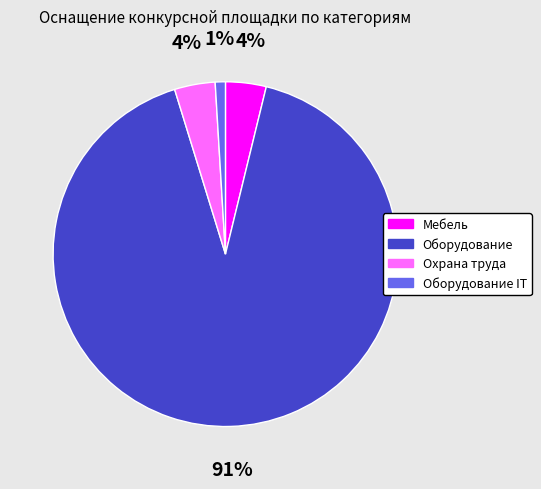

To the nearest percent, what is the difference between the largest and smallest slice percentages?

90%